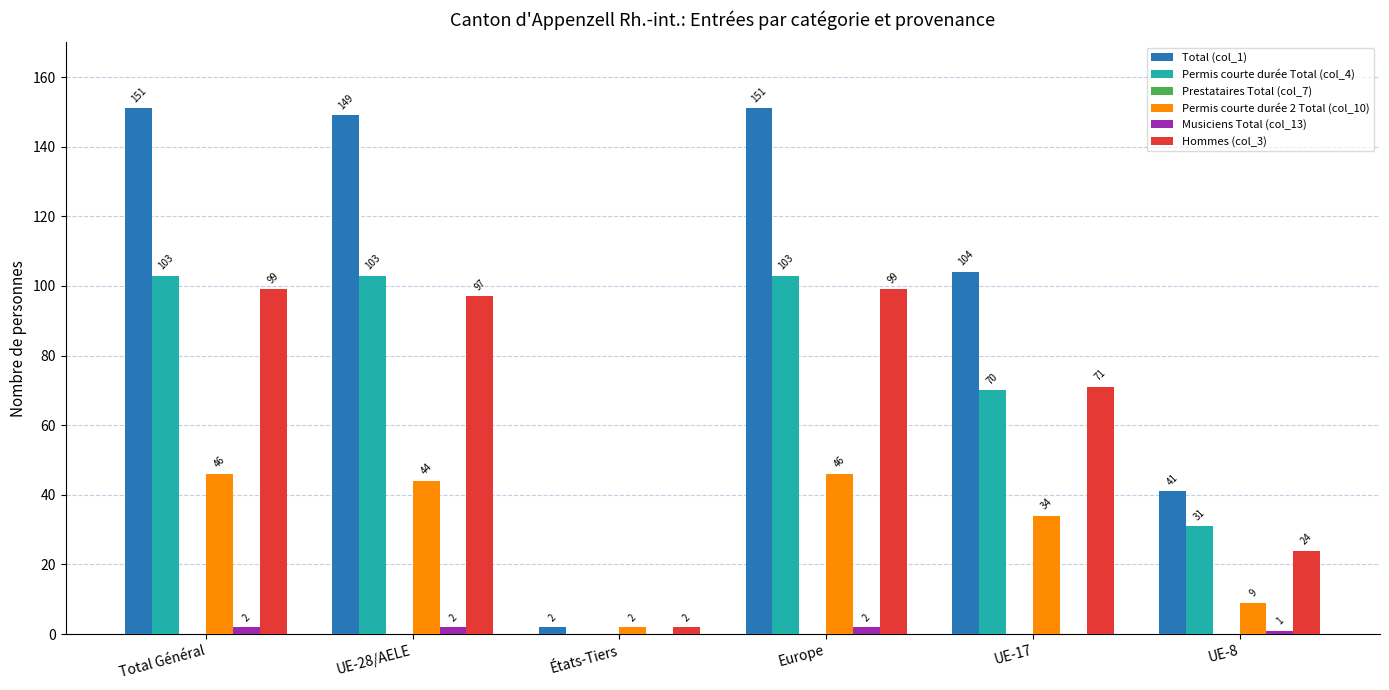

Is the value of Hommes (col_3) at Europe greater than the value of Permis courte durée 2 Total (col_10) at UE-28/AELE?

Yes